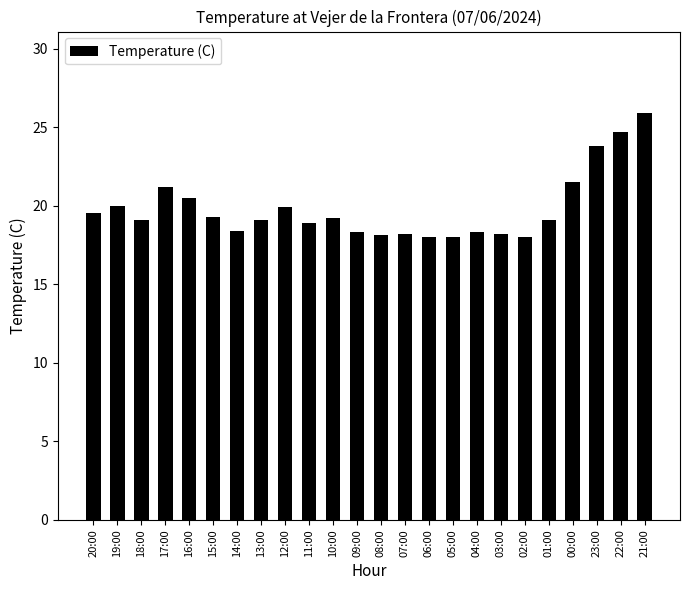

Approximately how many times larger is the value at 08:00 compared to 02:00?

1.0